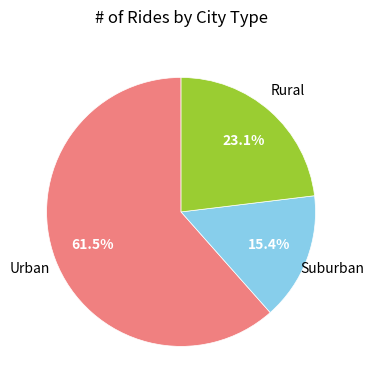

Does any single category account for the majority?

Yes